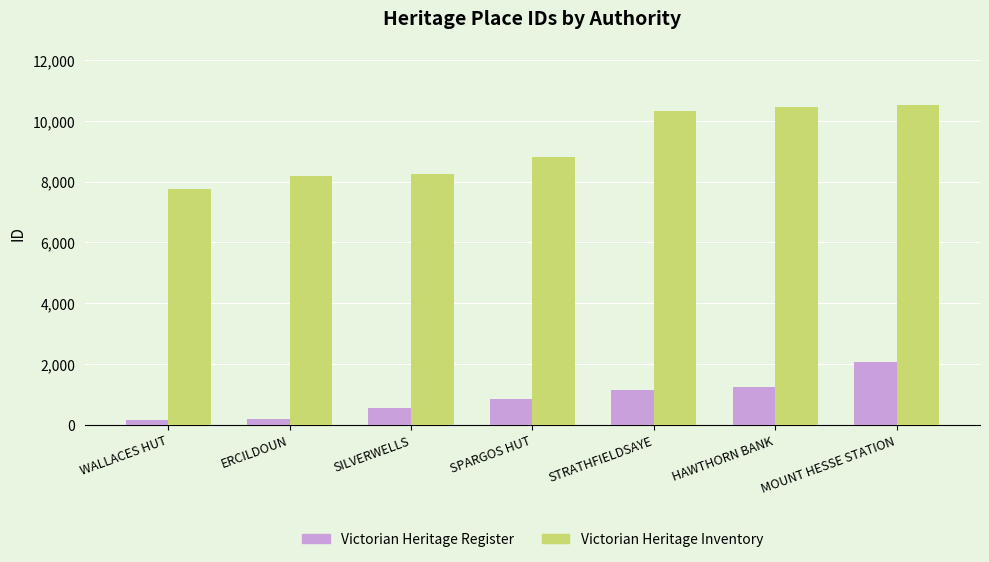

Which series has the largest total across all categories?

Victorian Heritage Inventory